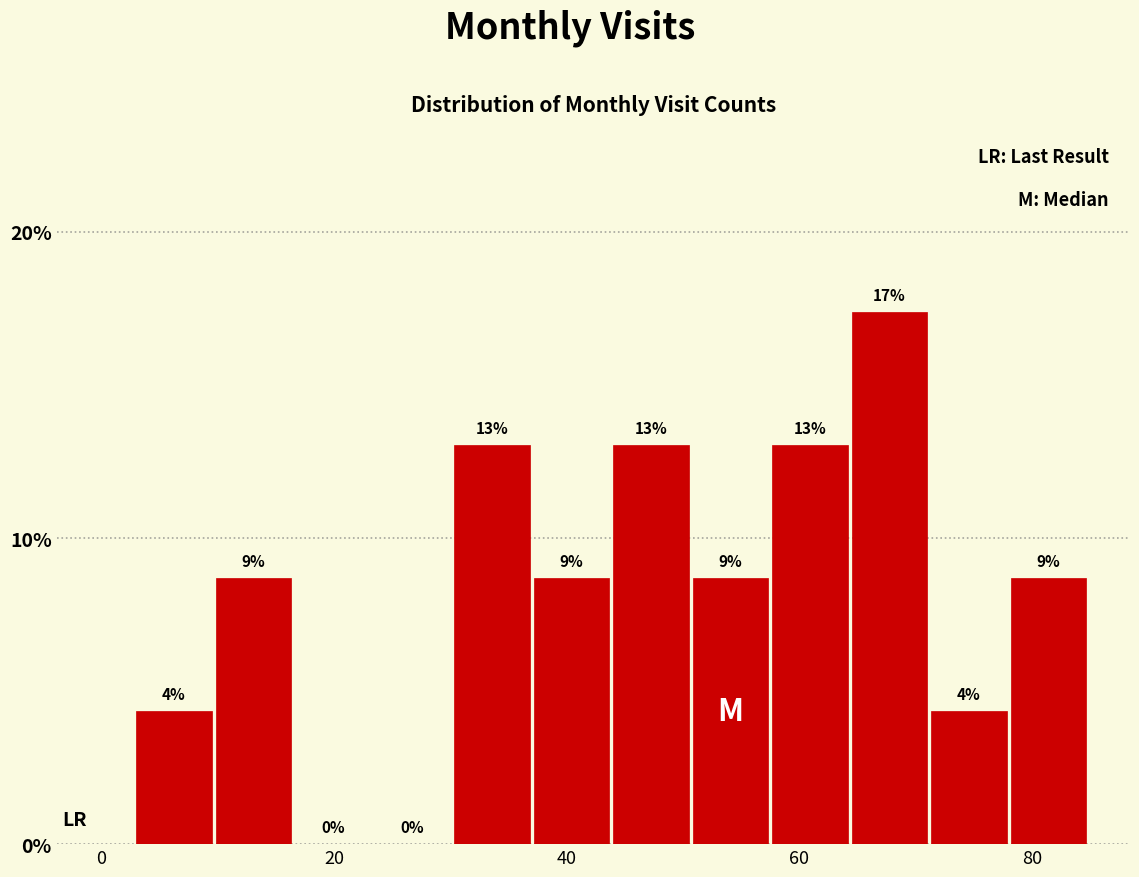

Read against the x-axis, roughly where is the centre of the tallest bar?

68